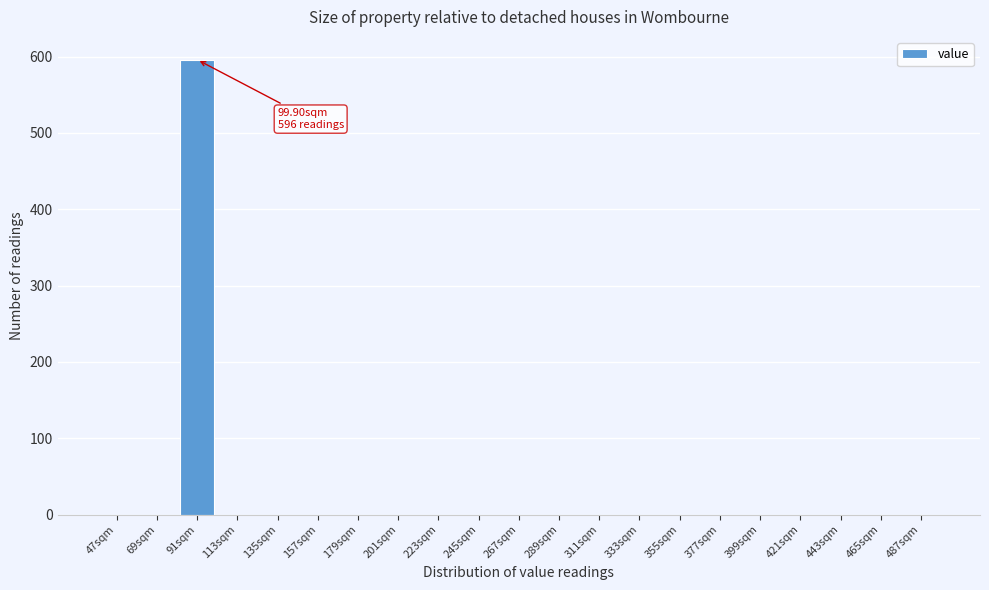

Reading left to right, transcribe all the data shown in this chart.

47sqm=0	69sqm=0	91sqm=596	113sqm=0	135sqm=0	157sqm=0	179sqm=0	201sqm=0	223sqm=0	245sqm=0	267sqm=0	289sqm=0	311sqm=0	333sqm=0	355sqm=0	377sqm=0	399sqm=0	421sqm=0	443sqm=0	465sqm=0	487sqm=0